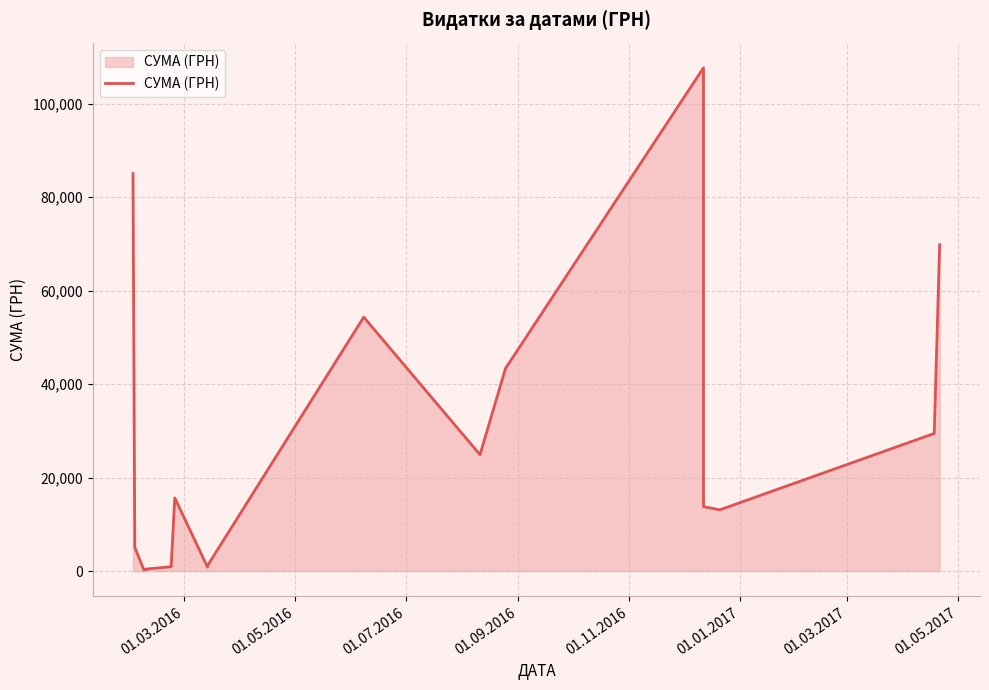

How many lines are shown in the chart?

1